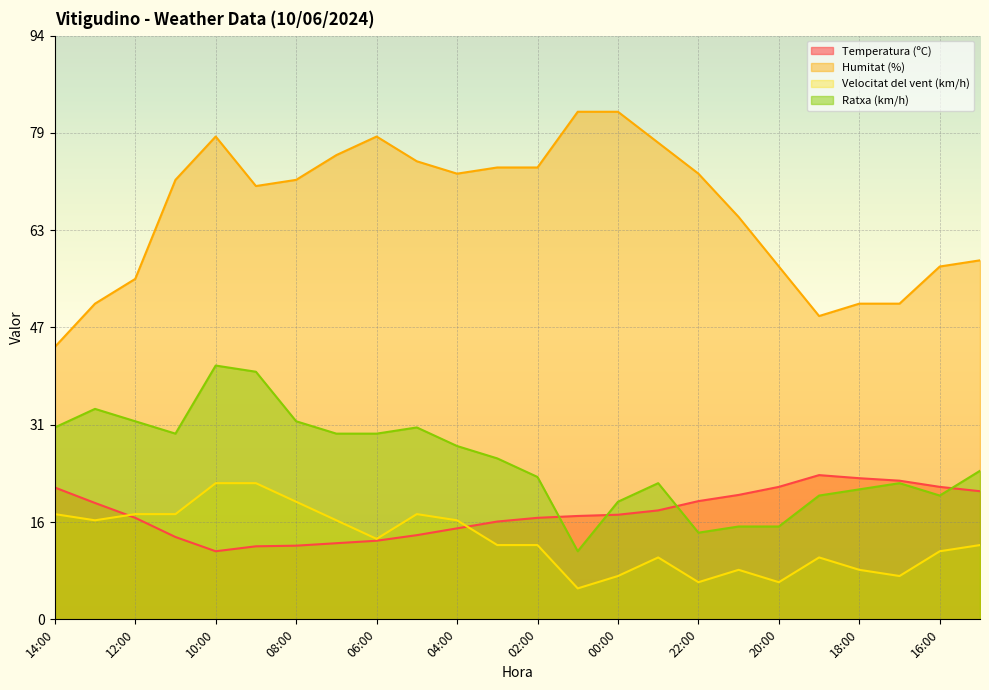

How many data points does each series have?

24